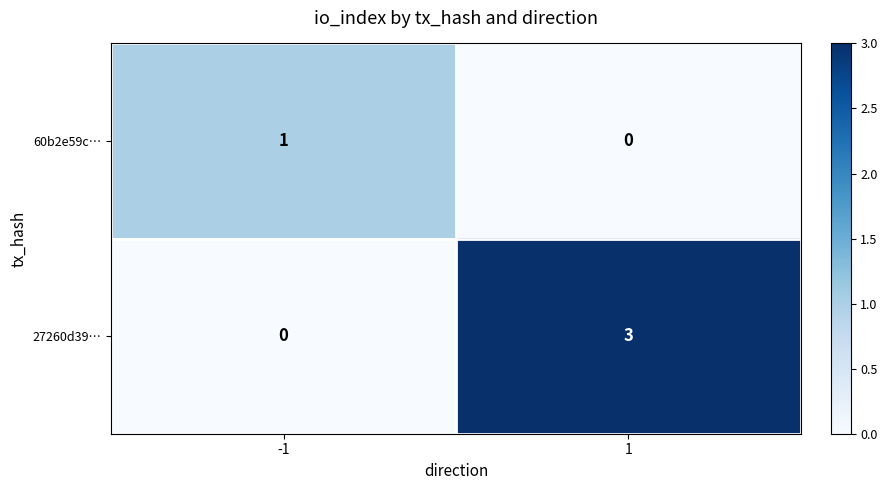

List the series in order of their peak value, highest first.

27260d39…, 60b2e59c…